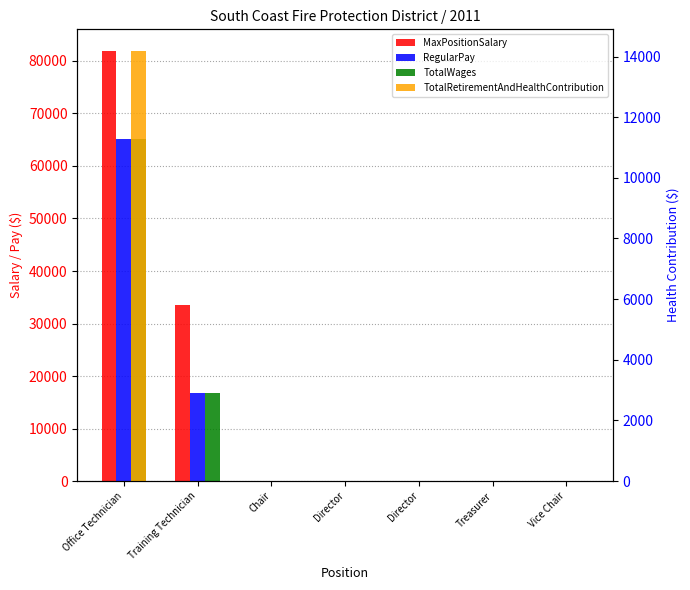

What is the difference between the maximum and minimum values in the TotalRetirementAndHealthContribution series?

14188